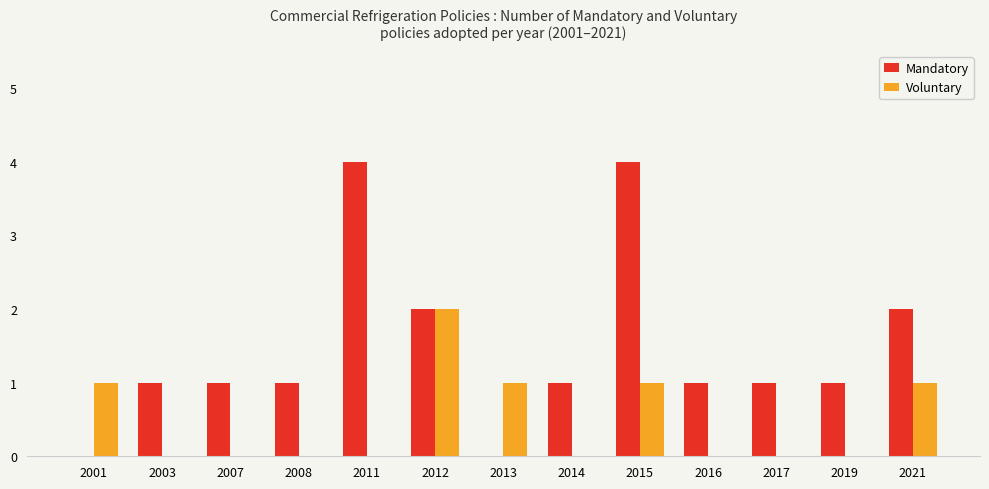

True or false: Mandatory has a value of 2 at 2021.

True